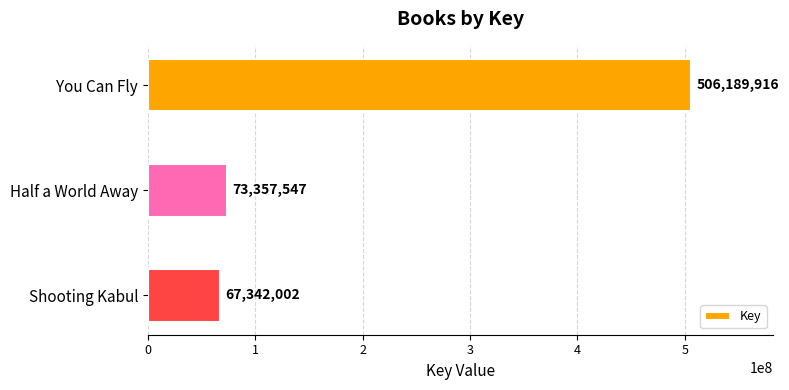

Reading top to bottom, list all the values displayed in this chart.

506189916	73357547	67342002